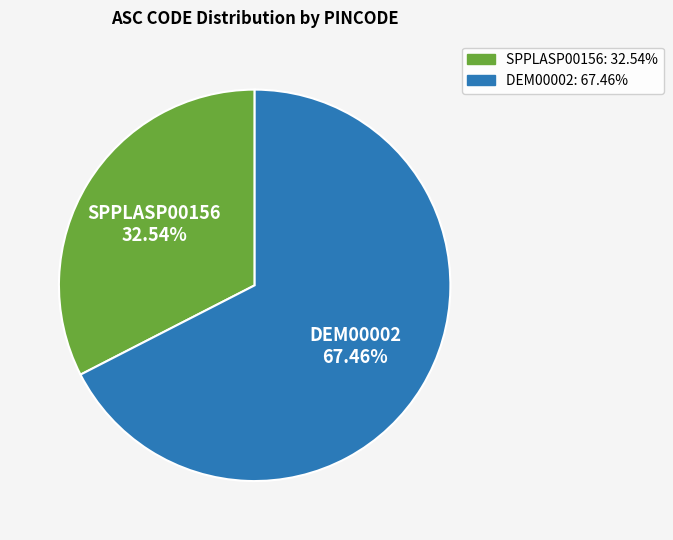

Rank the categories by value from lowest to highest.

SPPLASP00156, DEM00002